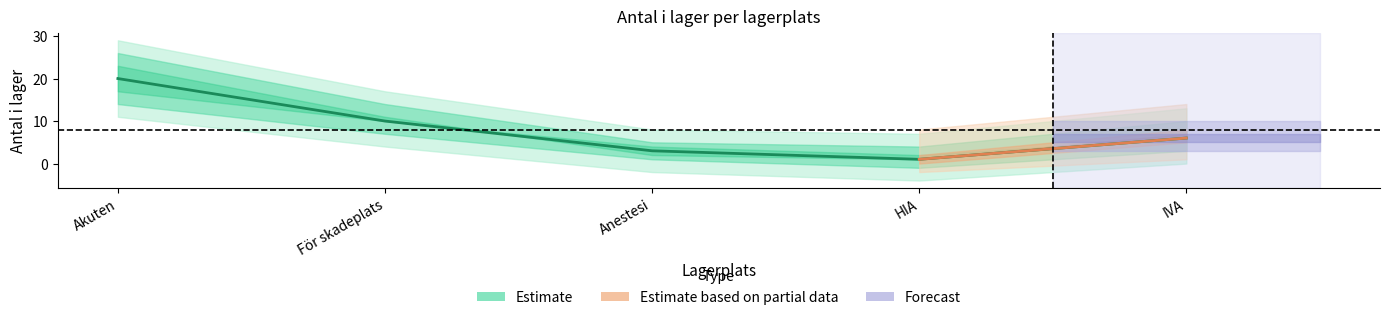

Does the chart have visible grid lines?

No